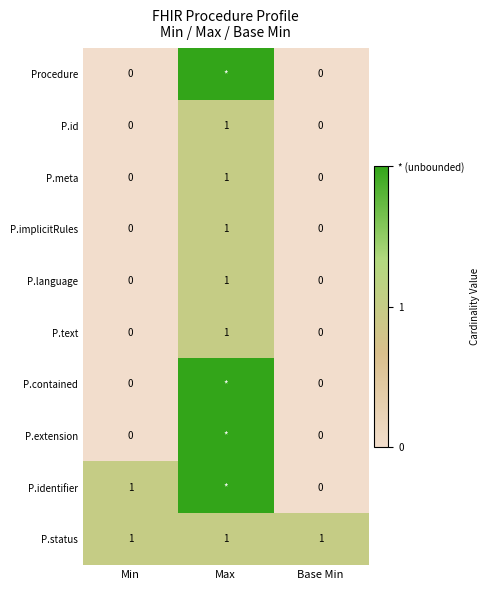

The P.meta series shows 0 at Base Min. True or false?

True